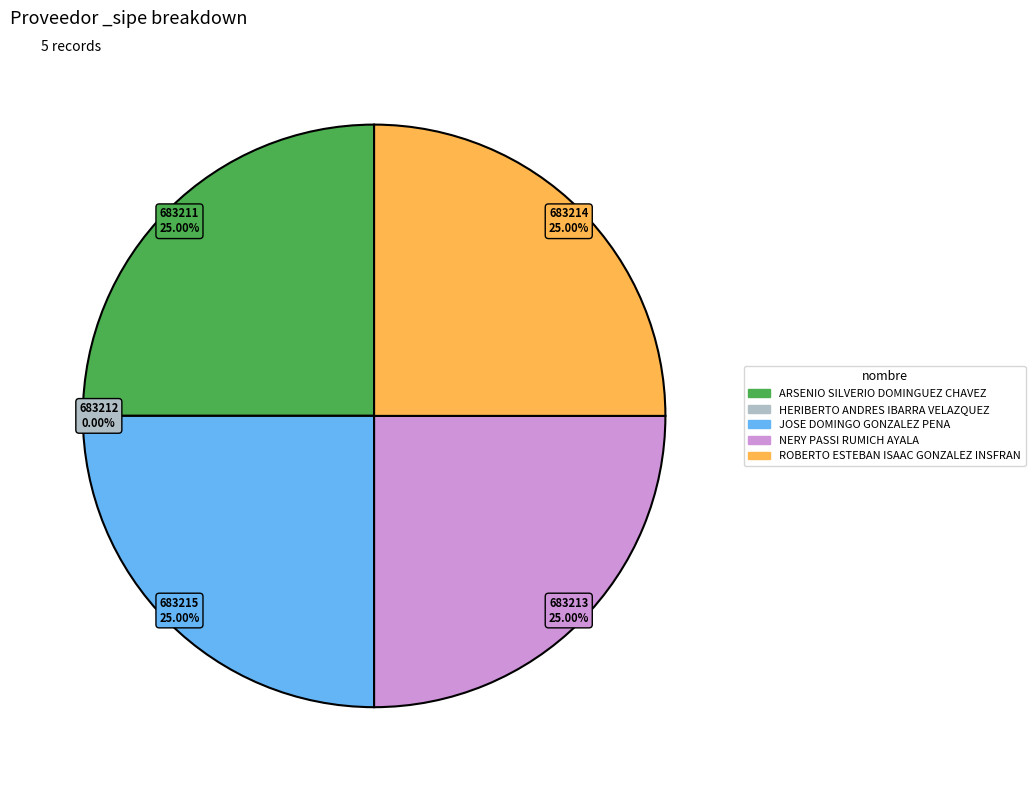

The ROBERTO ESTEBAN ISAAC GONZALEZ INSFRAN slice represents 25% of the pie. True or false?

True